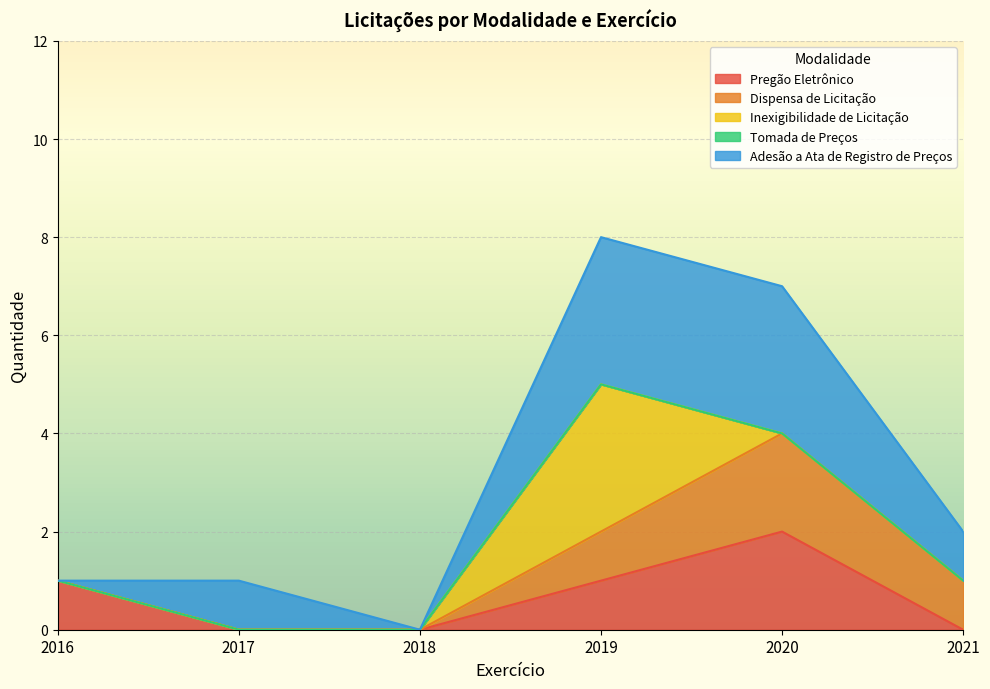

Where is the first local minimum for Pregão Eletrônico?

2017